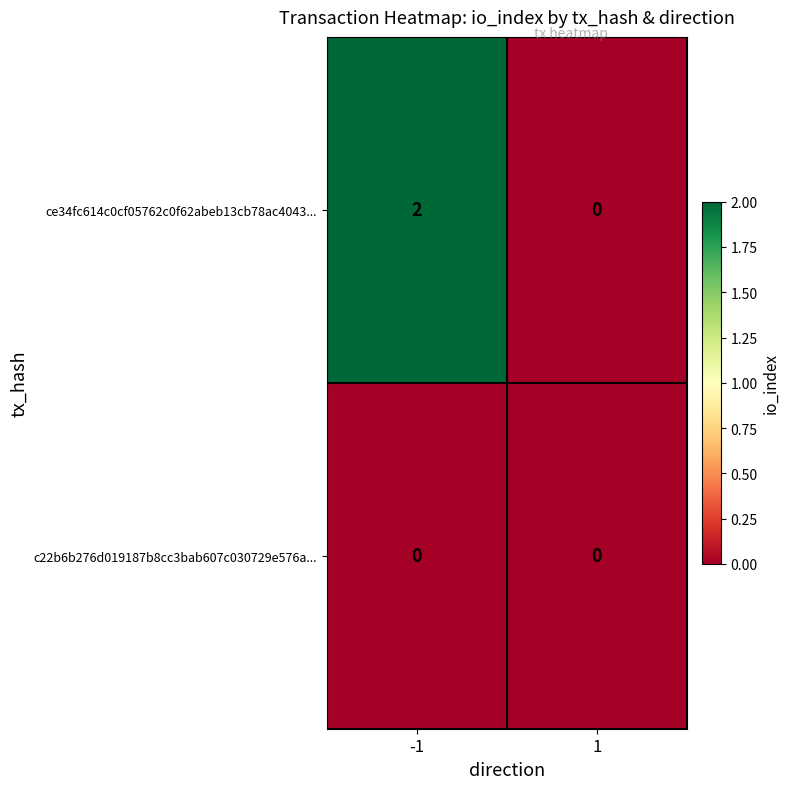

List the series in order of their overall mean, highest first.

ce34fc614c0cf05762c0f62abeb13cb78ac4043..., c22b6b276d019187b8cc3bab607c030729e576a...